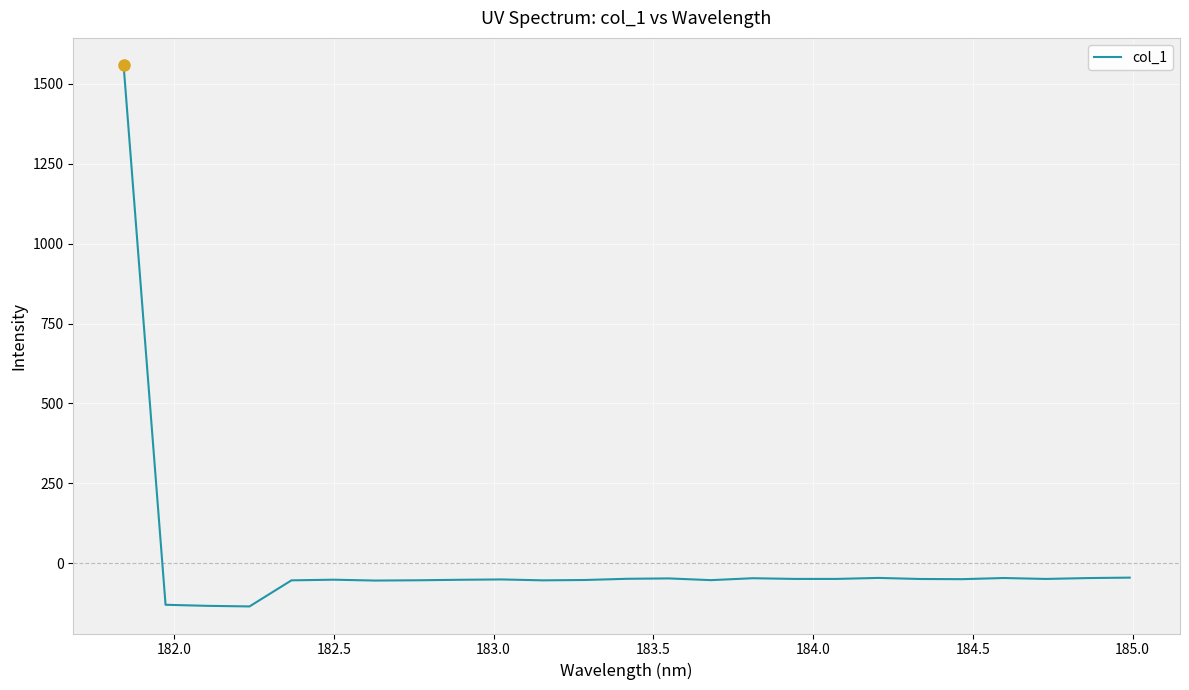

What is the smallest value displayed?

-134.5